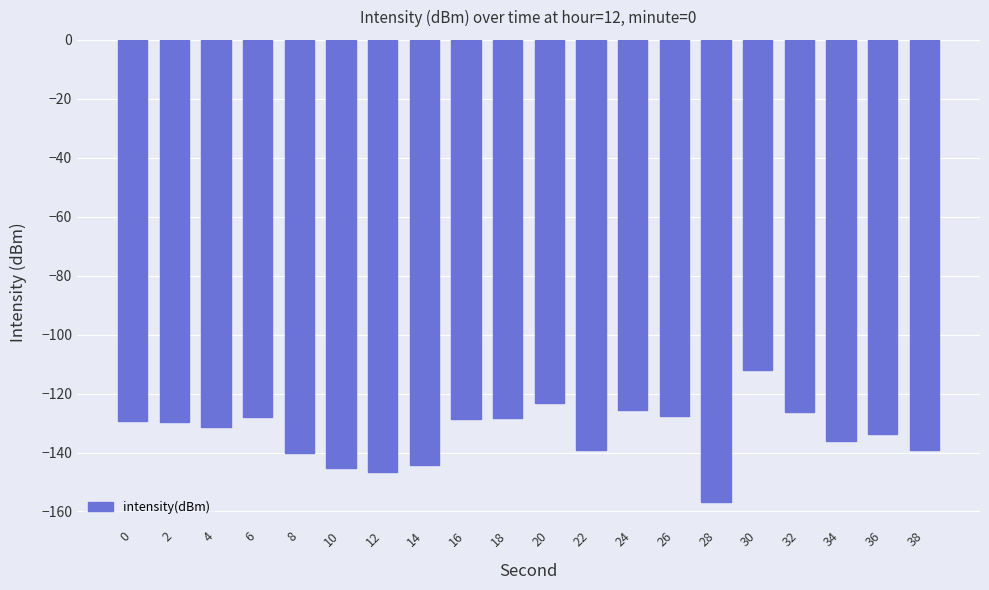

What is the approximate value at 10?

-145.1